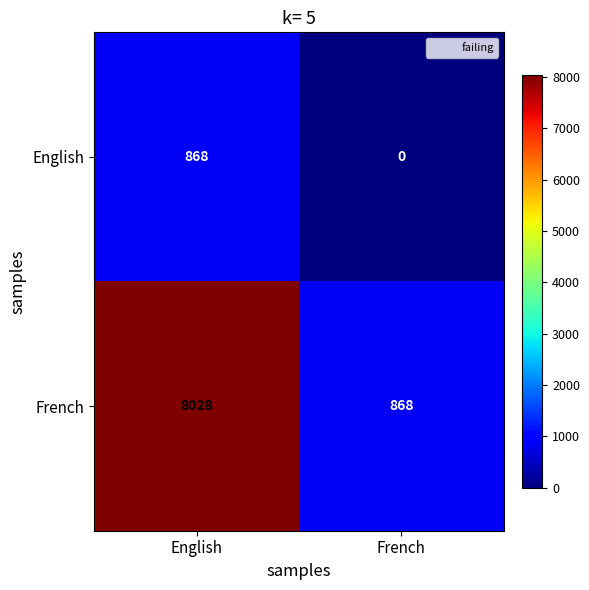

At French, list the series in order from smallest to largest.

English, French